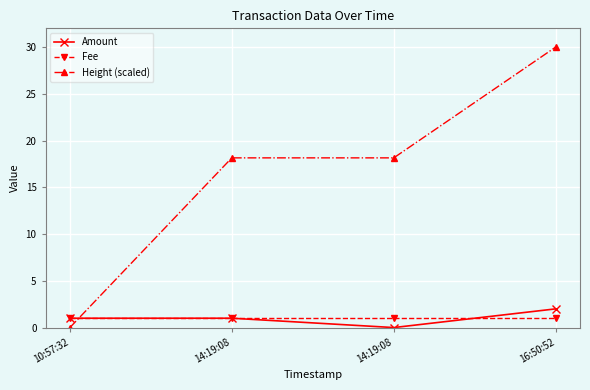

What is the label of the 4th point from the left?

16:50:52